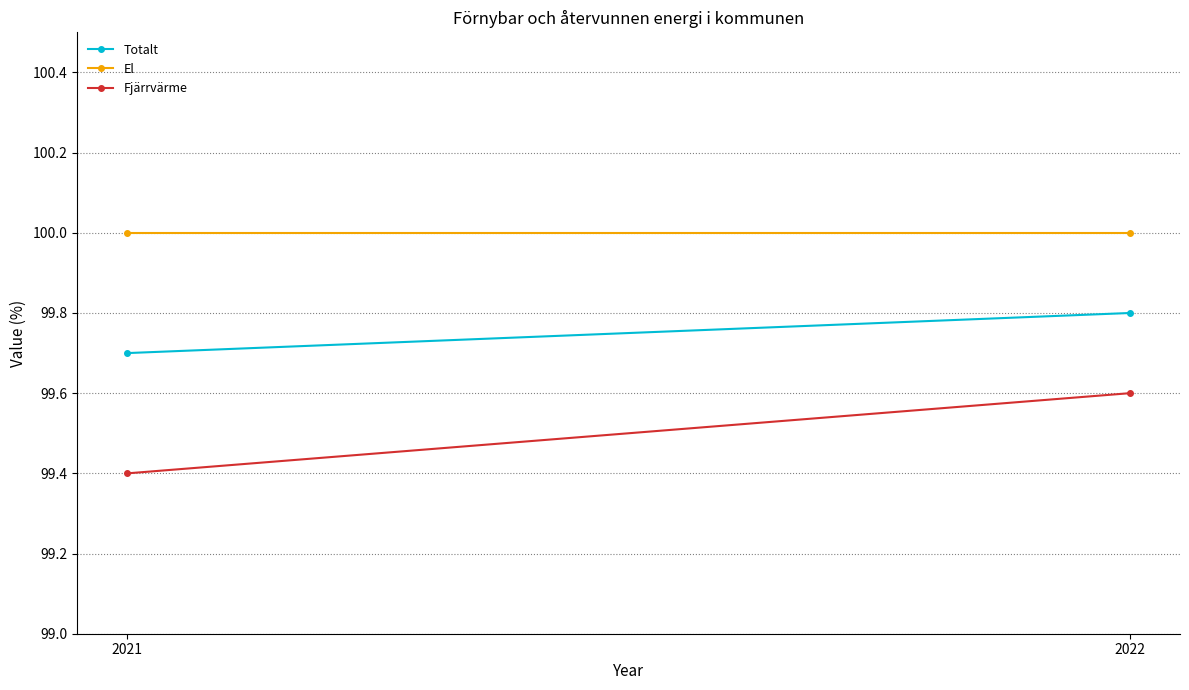

How many distinct data groups are displayed?

3